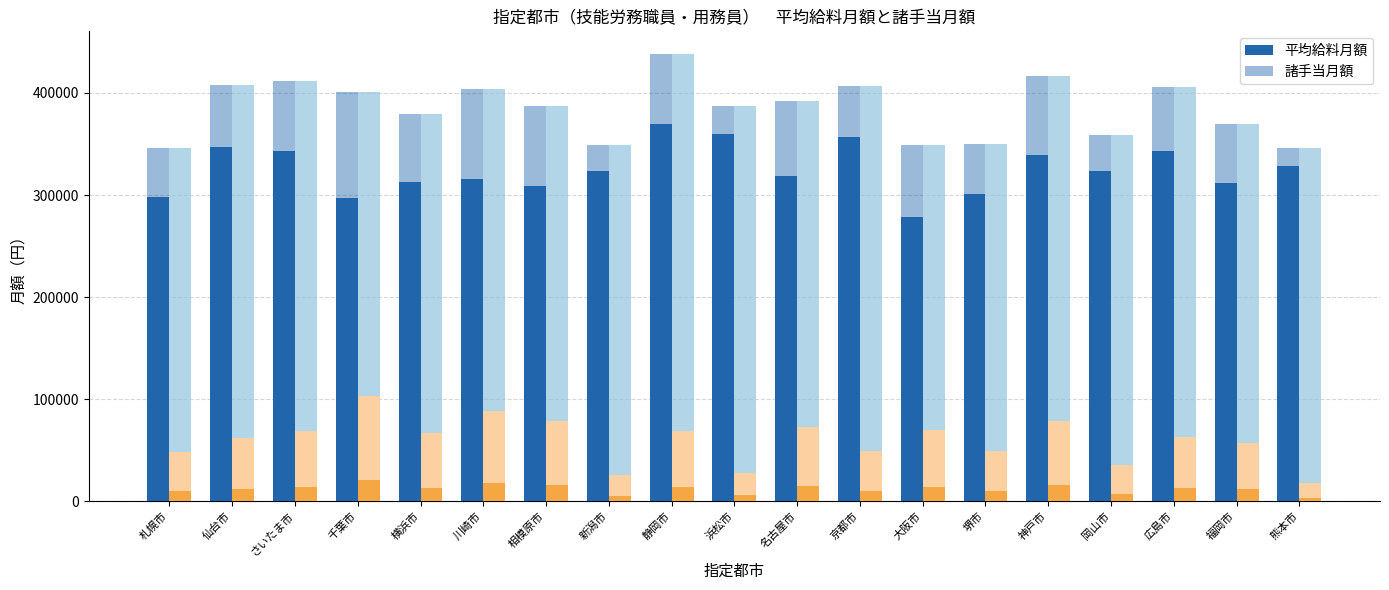

Is it true that 平均給料月額 equals 515200 at 千葉市?

False